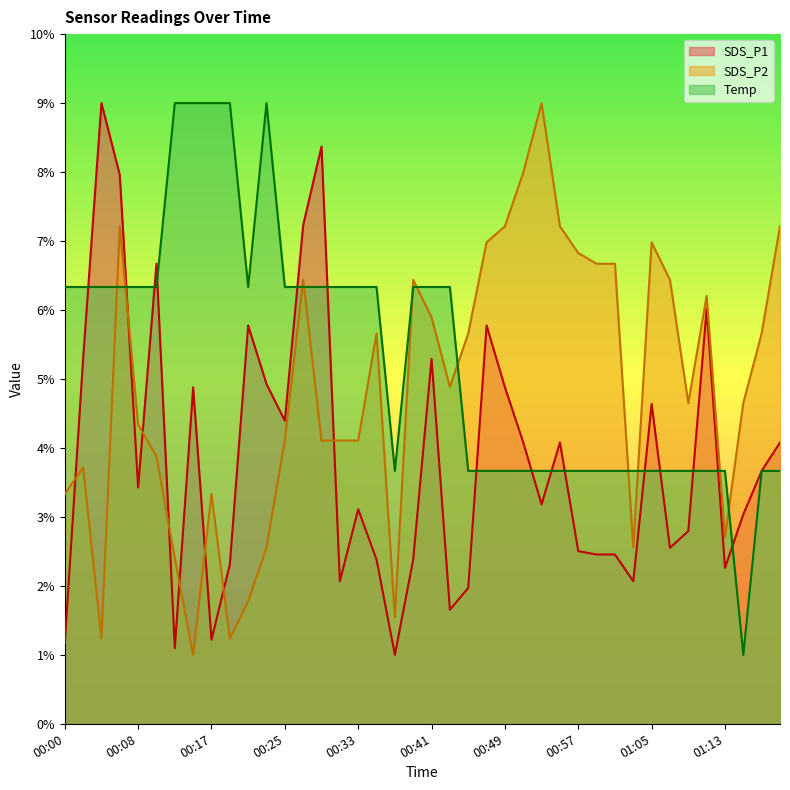

True or false: SDS_P2 and Temp intersect in this chart.

True